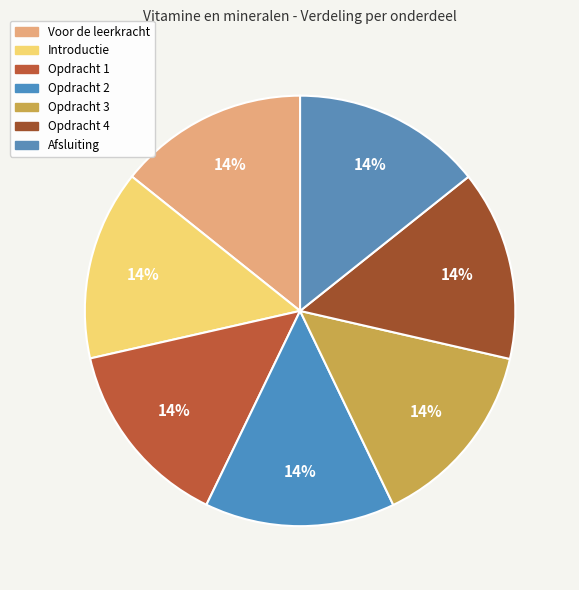

Approximately how many times larger is the value at Opdracht 4 compared to Opdracht 2?

1.0